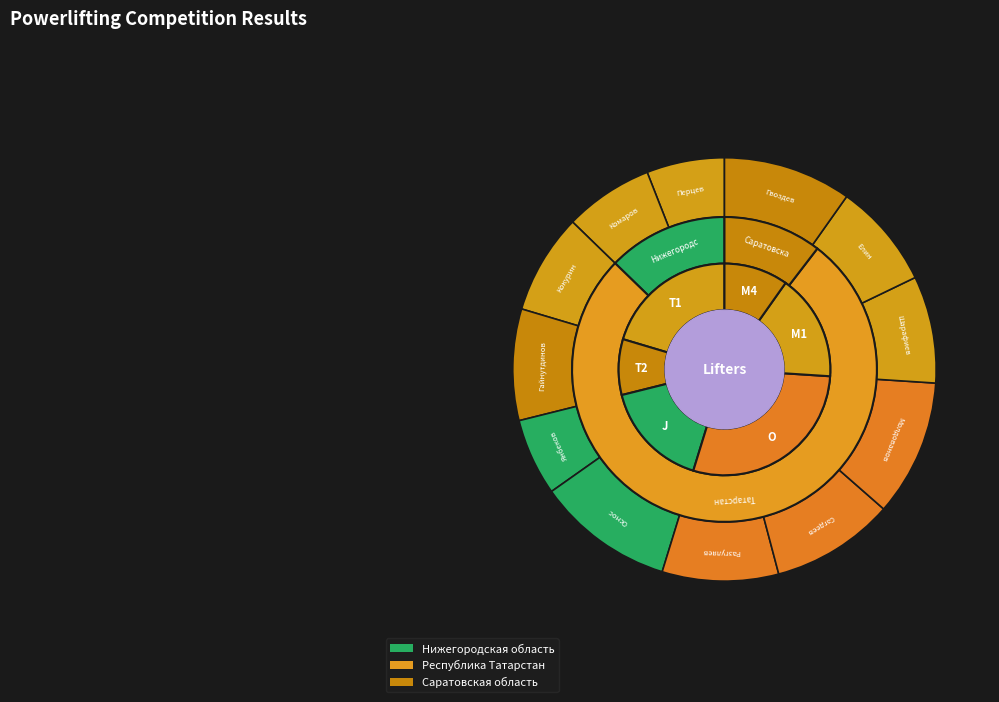

How many slices are in this pie chart?

12